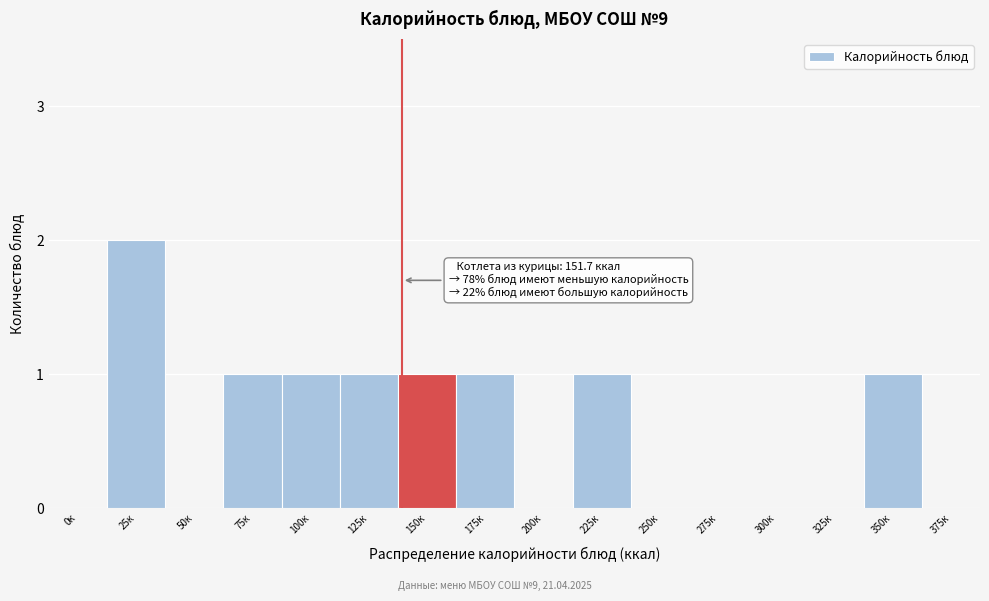

Reading left to right, list all the values displayed in this chart.

0к=0	25к=2	50к=0	75к=1	100к=1	125к=1	150к=1	175к=1	200к=0	225к=1	250к=0	275к=0	300к=0	325к=0	350к=1	375к=0